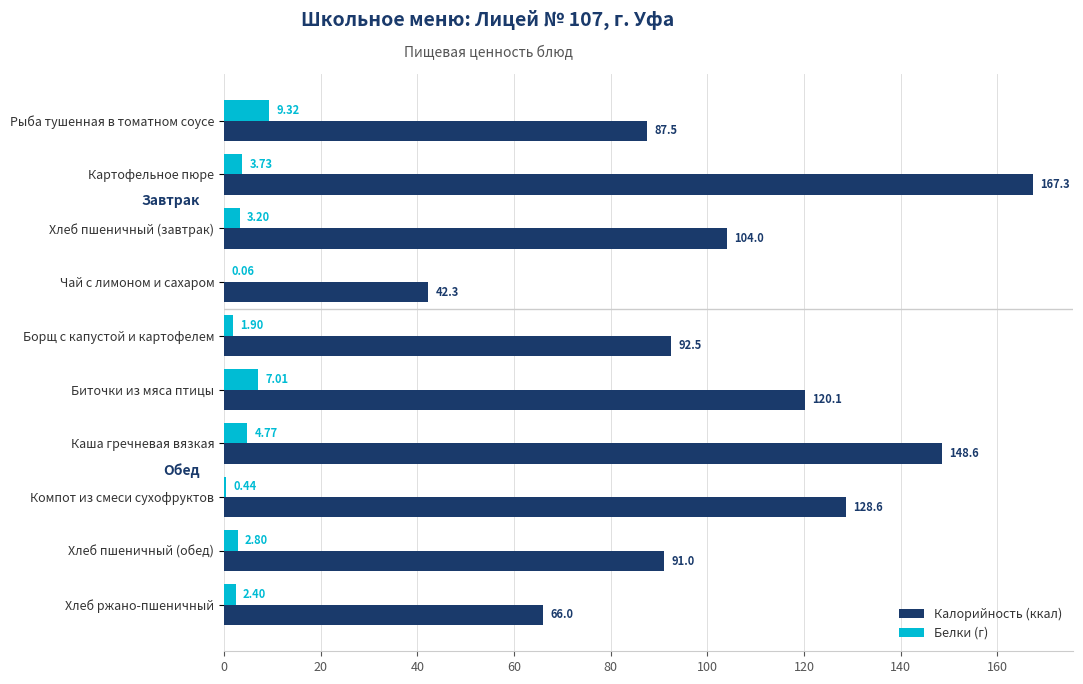

Count the number of categories in the chart.

10